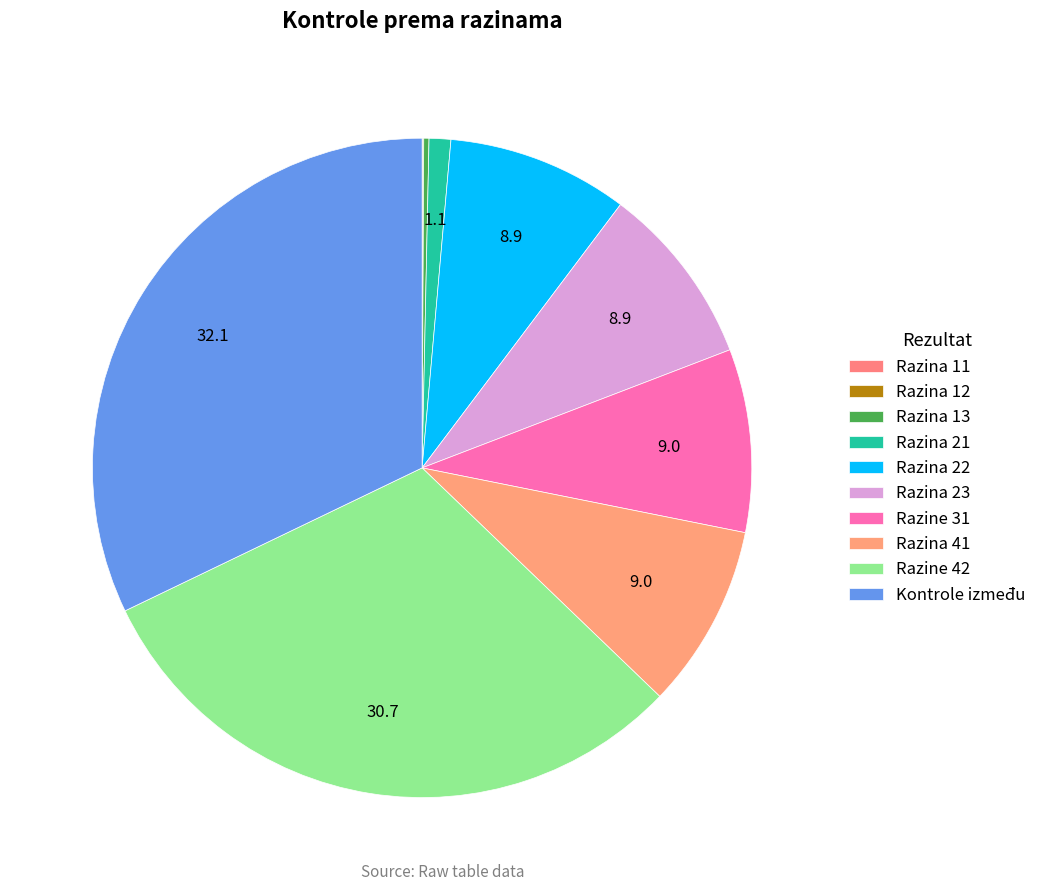

Is it true that Razine 31 is 15% of the pie?

False